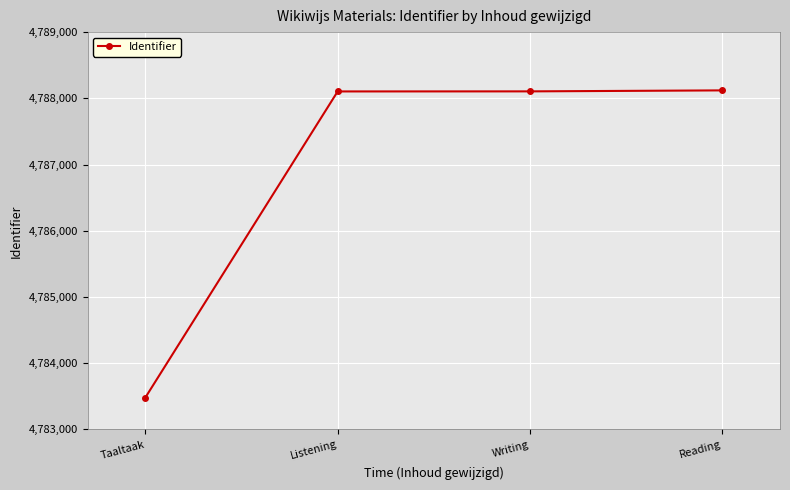

What value does the data have at Listening, to the nearest 50?

4788100